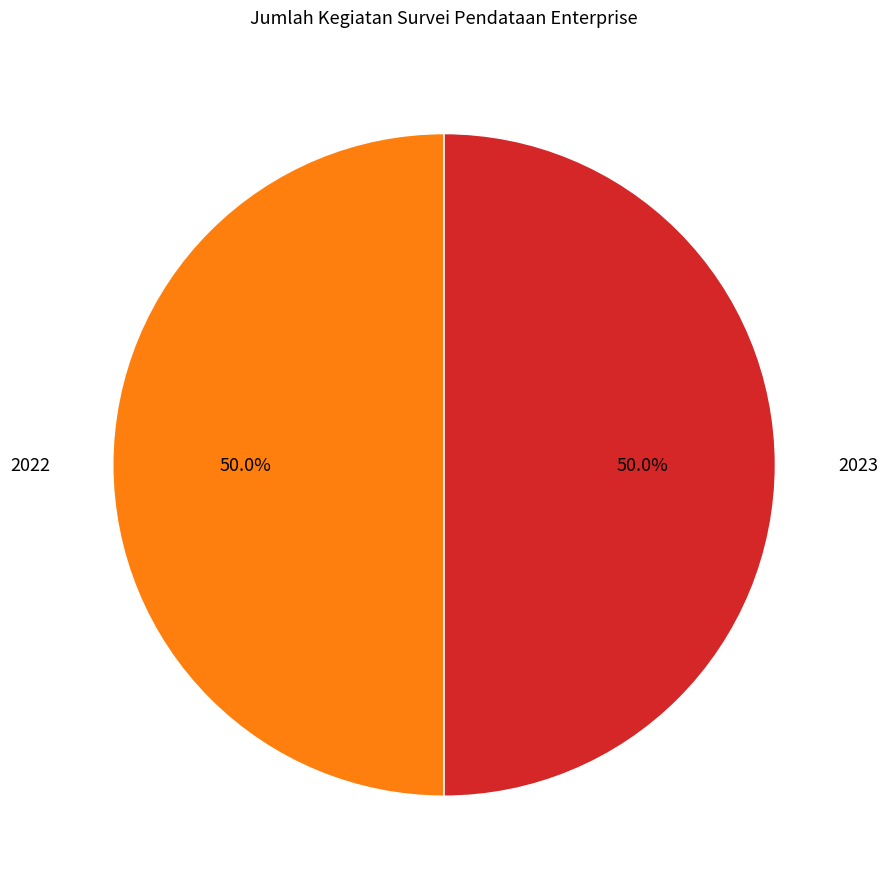

To the nearest percent, what is the average slice percentage?

50%